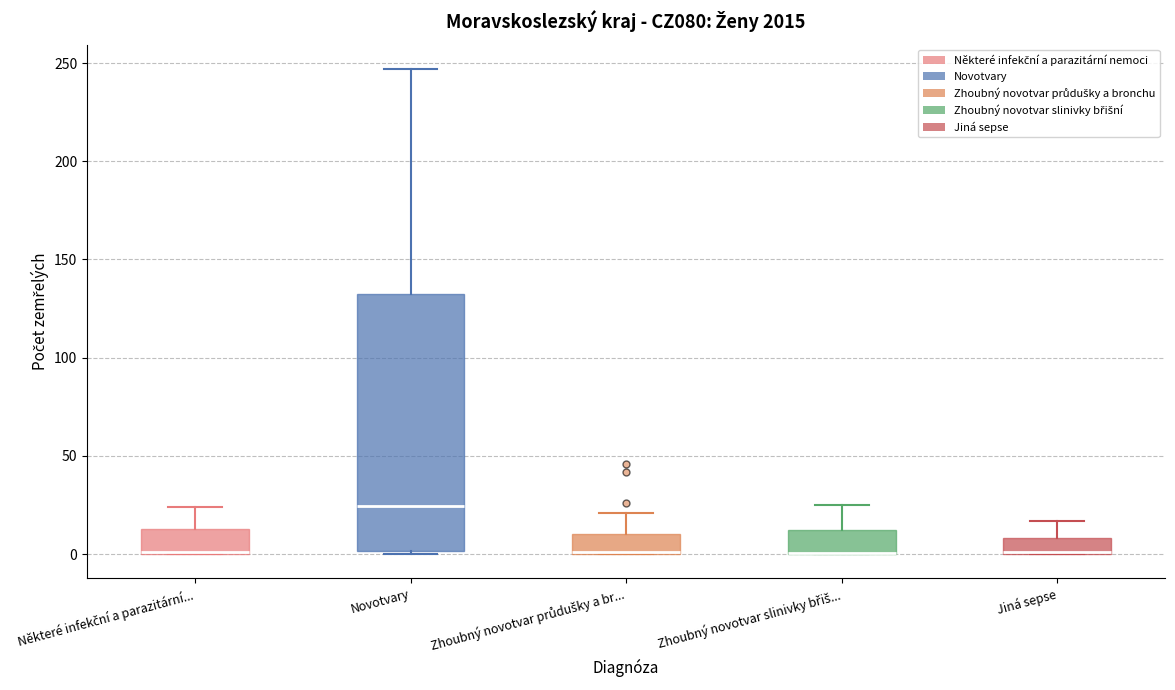

Reading left to right, read every box against the y-axis: the position of its median line, the range the box covers, and the ends of its whiskers. The values are not printed on the chart, so give them approximately, as read against the axis.

Některé infekční a parazitární...: median 0 (drawn on the box's lower edge), box 0 to 15, whiskers 0 to 25
Novotvary: median 25, box 0 to 130, whiskers 0 (just below the box's lower edge) to 245
Zhoubný novotvar průdušky a br...: median 0 (drawn on the box's lower edge), box 0 to 10, whiskers 0 to 20
Zhoubný novotvar slinivky břiš...: median 0 (drawn on the box's lower edge), box 0 to 15, whiskers 0 to 25
Jiná sepse: median 0 (drawn on the box's lower edge), box 0 to 10, whiskers 0 to 15